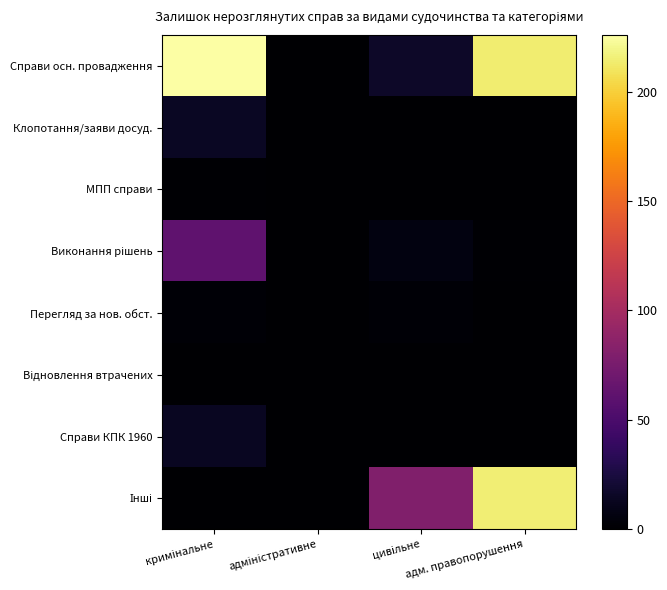

Between кримінальне and адміністративне, which is larger?

кримінальне